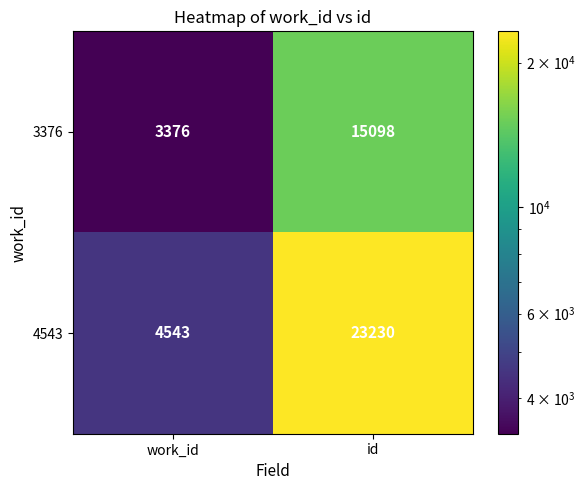

Which label corresponds to the smallest value in the chart?

work_id